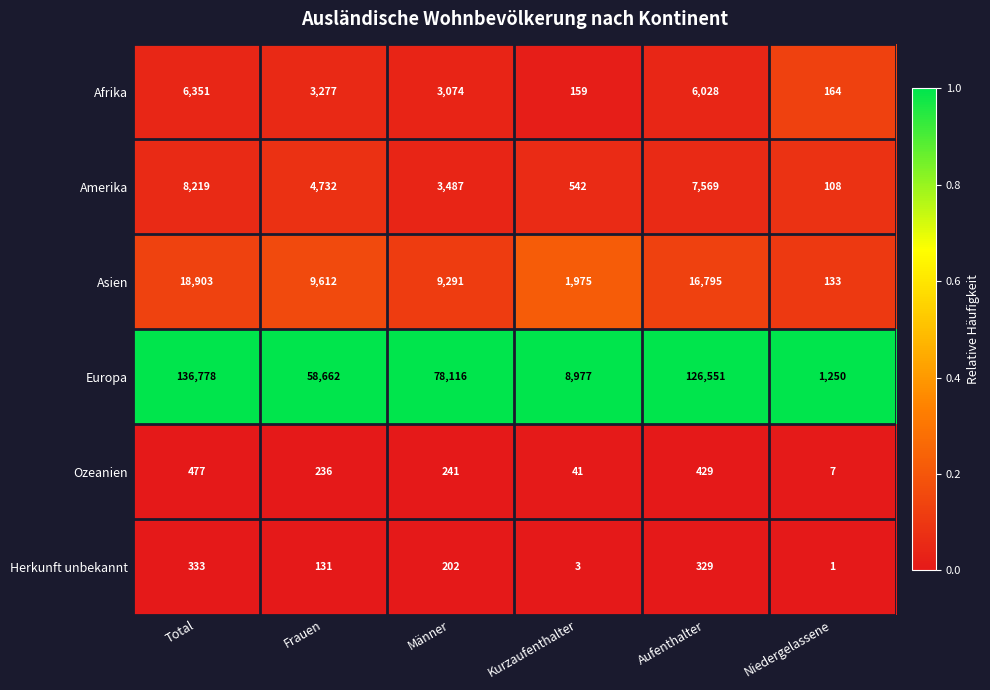

Is it true that Asien equals 1975 at Kurzaufenthalter?

True